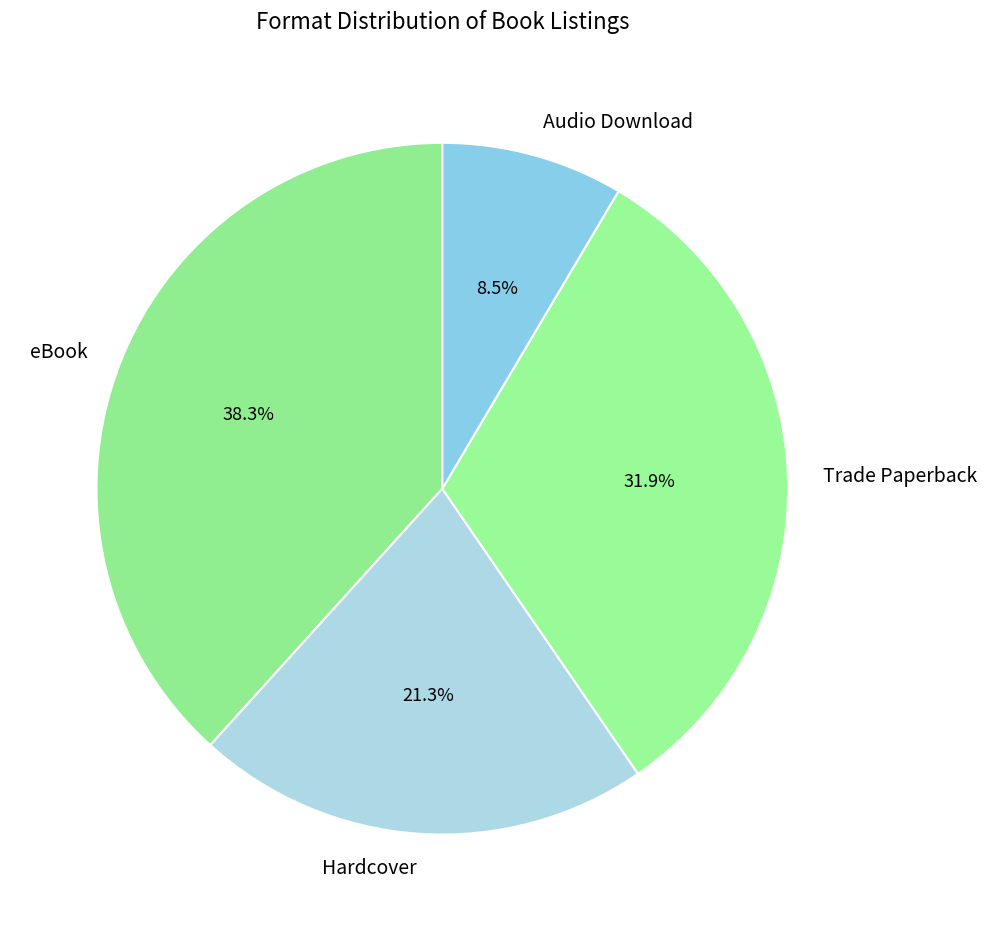

What percentage is NOT represented by Audio Download?

91.5%